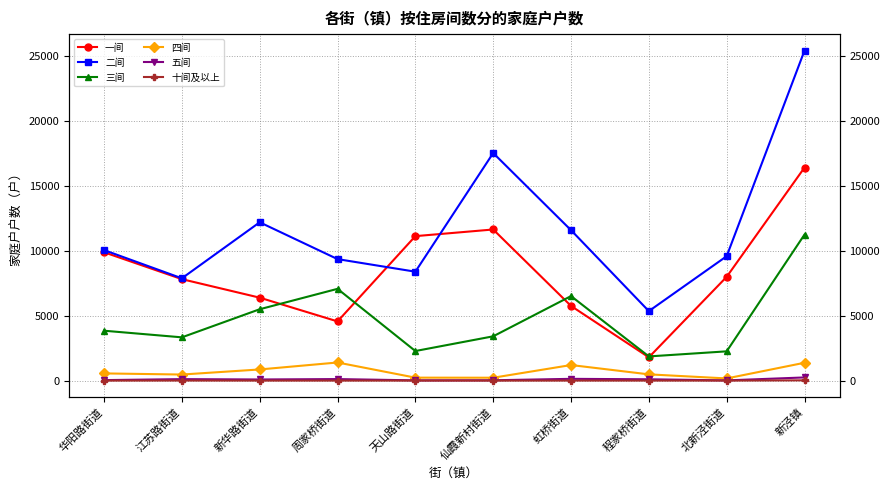

What is the label of the 2nd point from the left?

江苏路街道